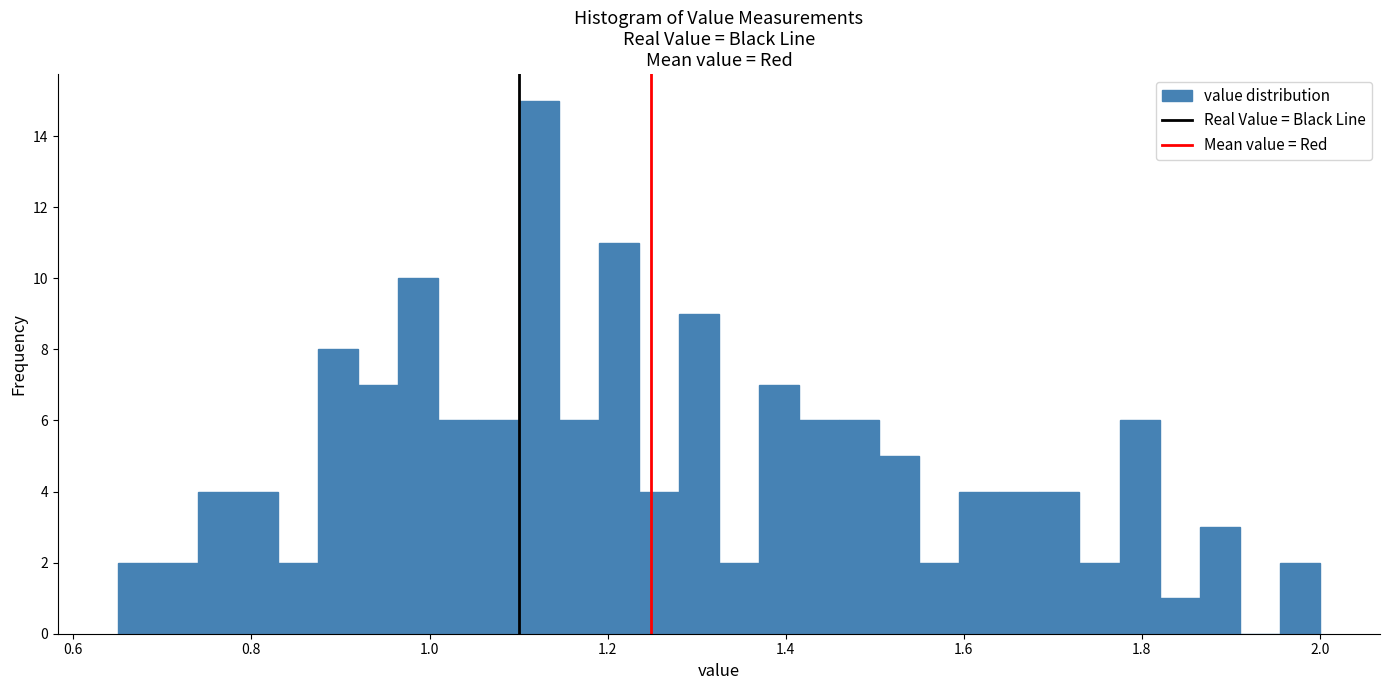

Around what value on the x-axis is the tallest bar? Give the approximate position of its centre, as read against the axis.

1.12